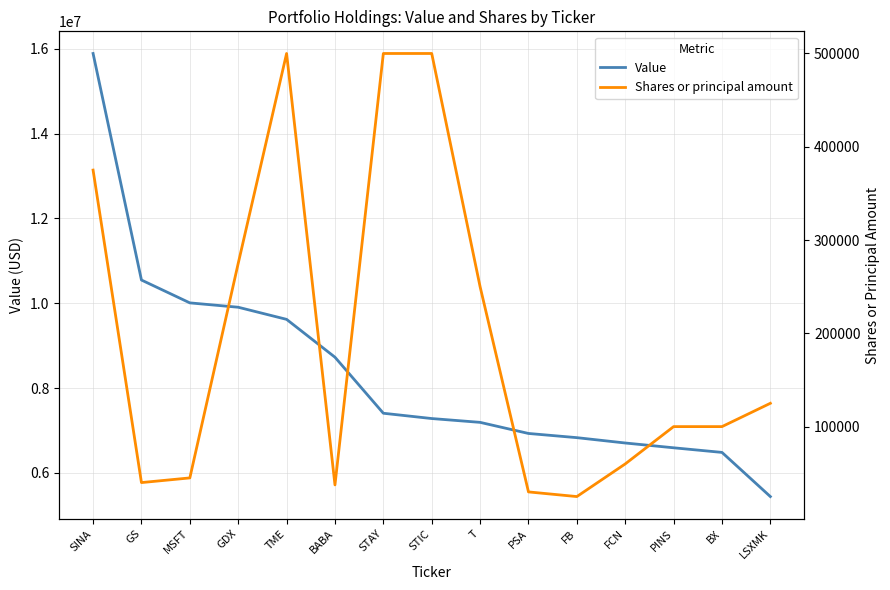

Is the value of Value at BX greater than the value of Shares or principal amount at BX?

Yes